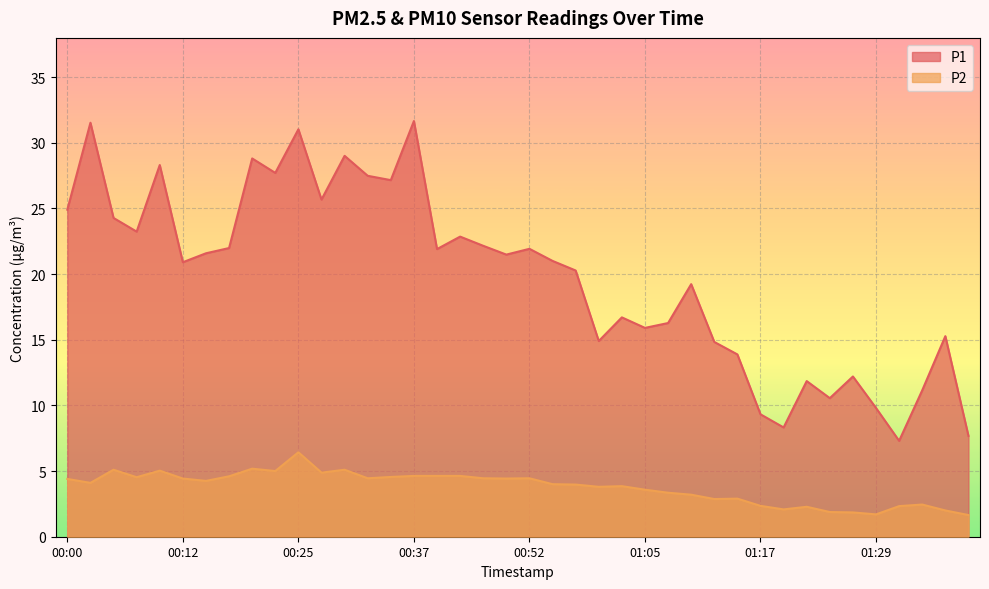

What is the lowest value of the P1 series?

7.3